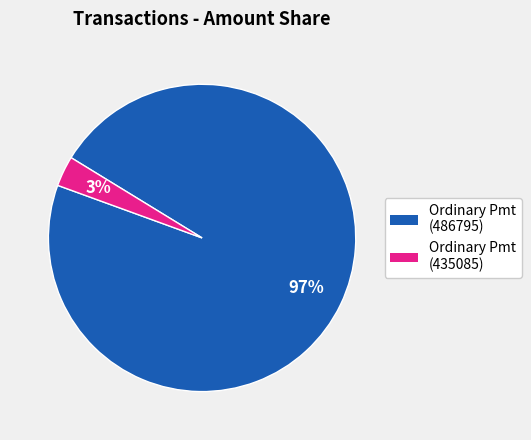

To the nearest percent, what is the difference between the largest and smallest slice percentages?

94%